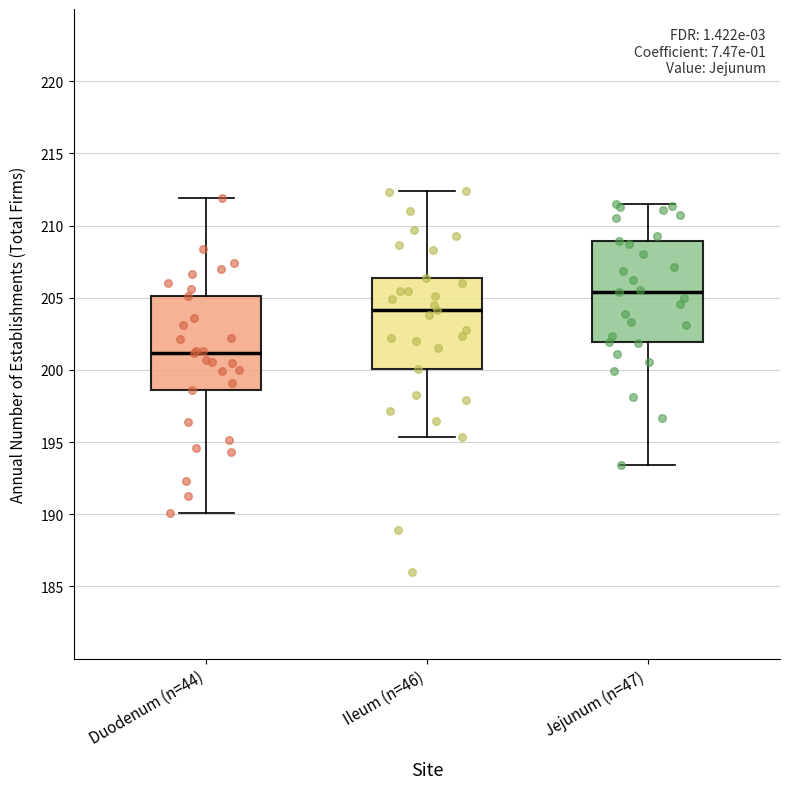

Reading left to right, read every box against the y-axis: the position of its median line, the range the box covers, and the ends of its whiskers. The values are not printed on the chart, so give them approximately, as read against the axis.

Duodenum (n=44): median 201.0, box 198.5 to 205.0, whiskers 190.0 to 212.0
Ileum (n=46): median 204.0, box 200.0 to 206.5, whiskers 195.5 to 212.5
Jejunum (n=47): median 205.5, box 202.0 to 209.0, whiskers 193.5 to 211.5